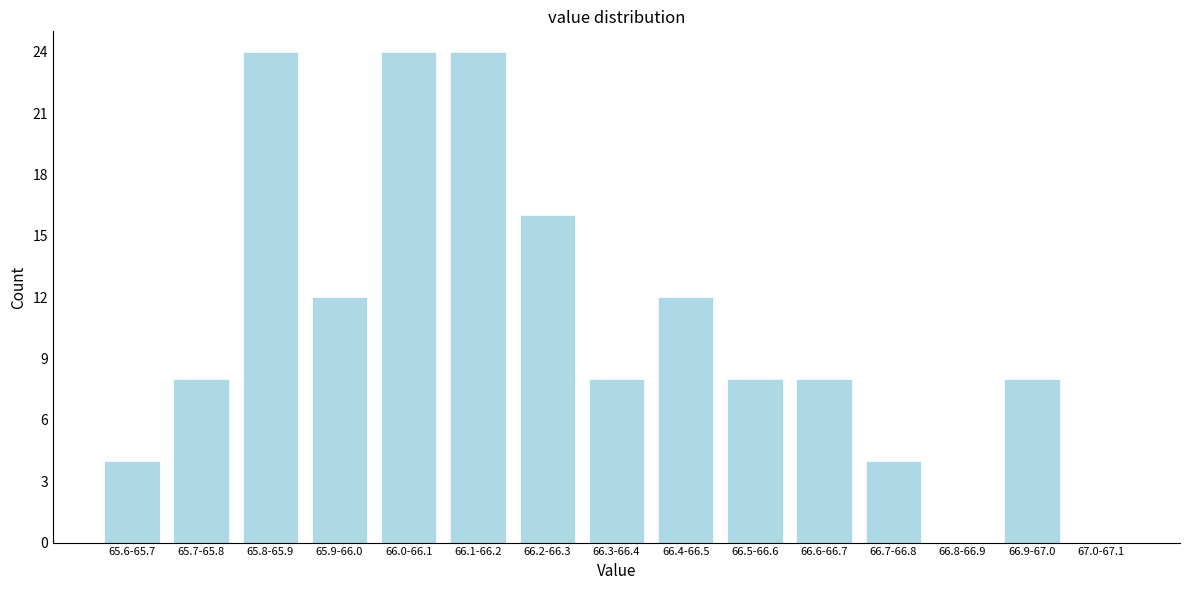

Reading left to right, what are all the values shown in this chart?

65.6-65.7=4	65.7-65.8=8	65.8-65.9=24	65.9-66.0=12	66.0-66.1=24	66.1-66.2=24	66.2-66.3=16	66.3-66.4=8	66.4-66.5=12	66.5-66.6=8	66.6-66.7=8	66.7-66.8=4	66.8-66.9=0	66.9-67.0=8	67.0-67.1=0